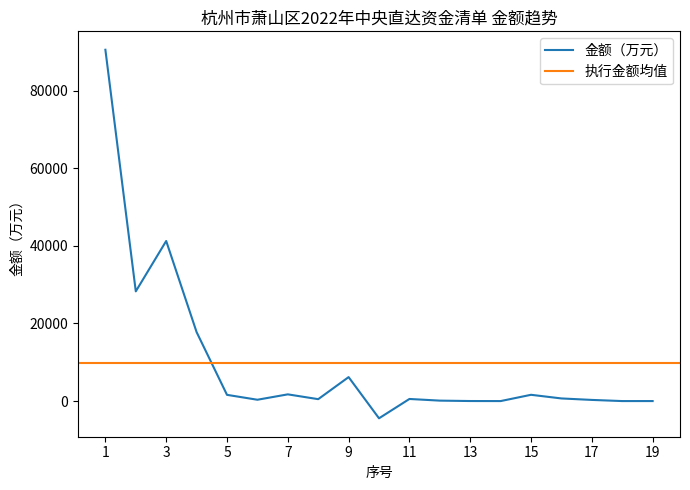

What is the value of the 16th point from the left?

680.1